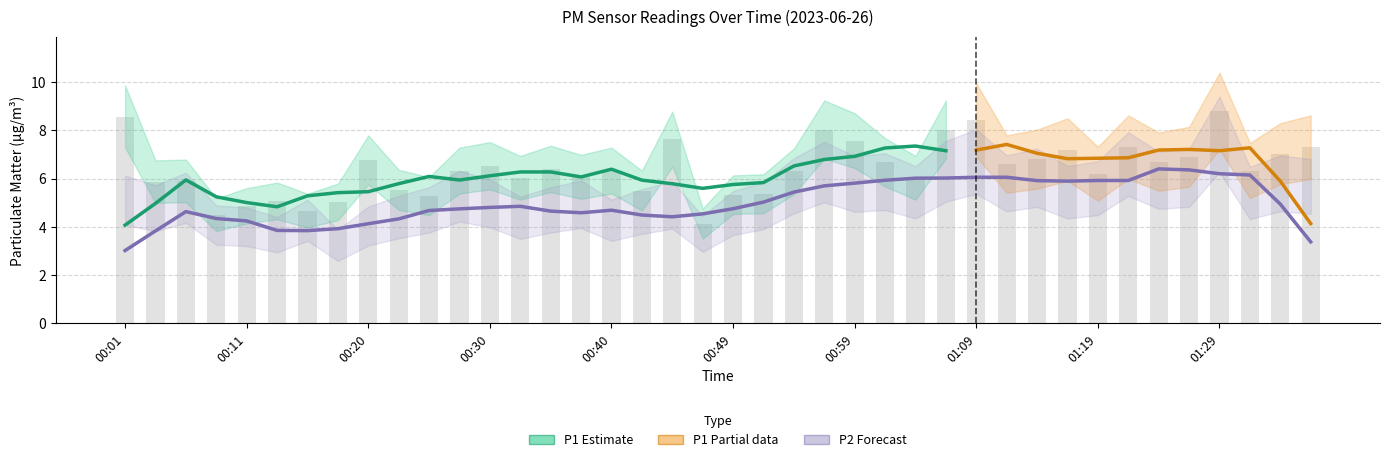

True or false: the data shows 1.7 at 00:57.

False